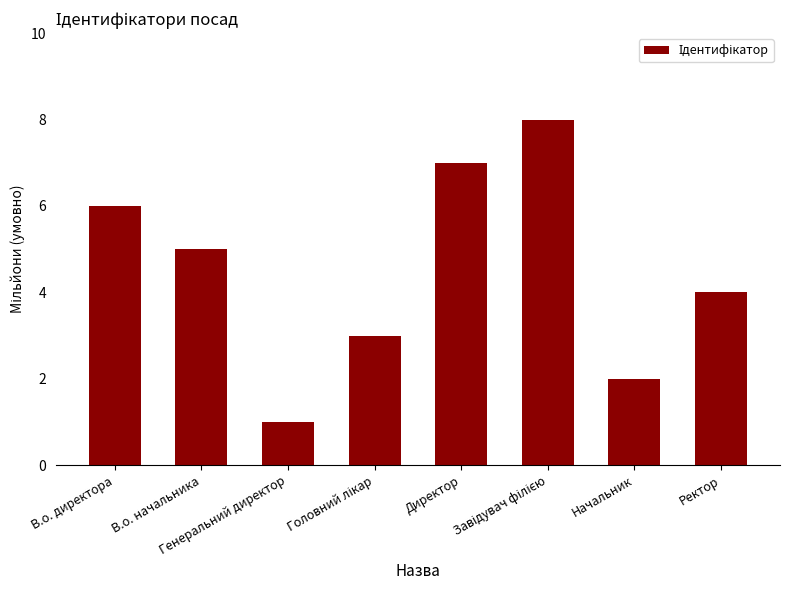

What is the difference between the second highest and minimum values?

6